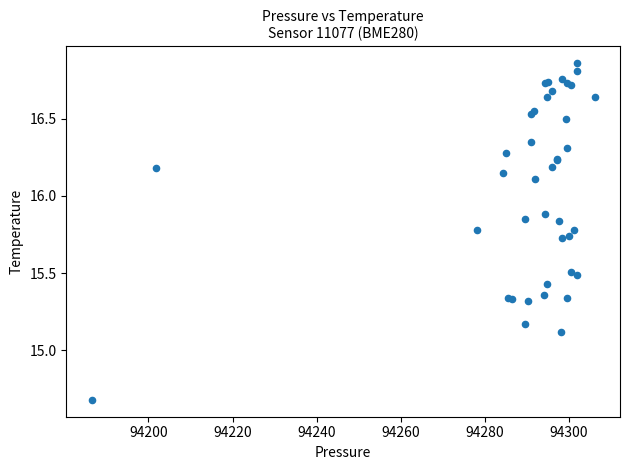

What Y value in the scatter plot is closest to 15?

15.1